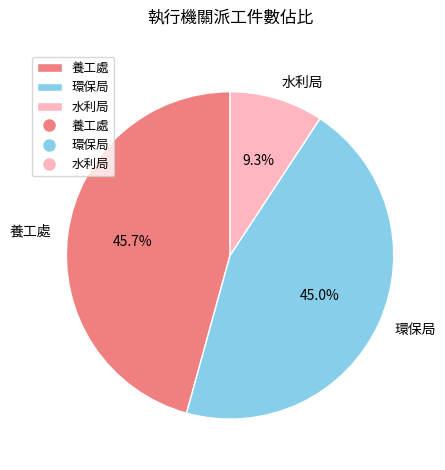

Approximately how many times larger is the value at 養工處 compared to 水利局?

4.9